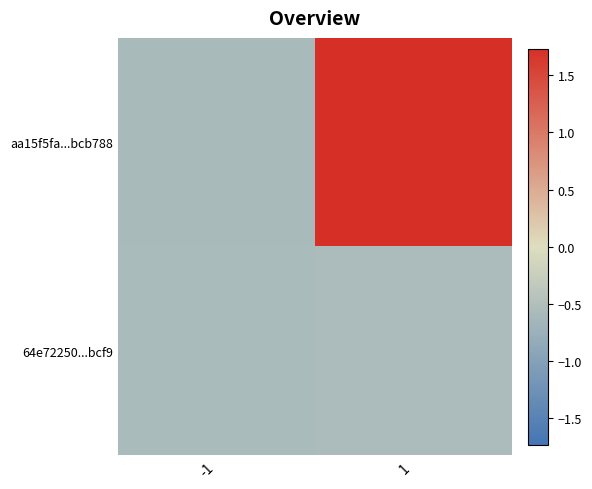

What is the smallest value displayed?

-0.6